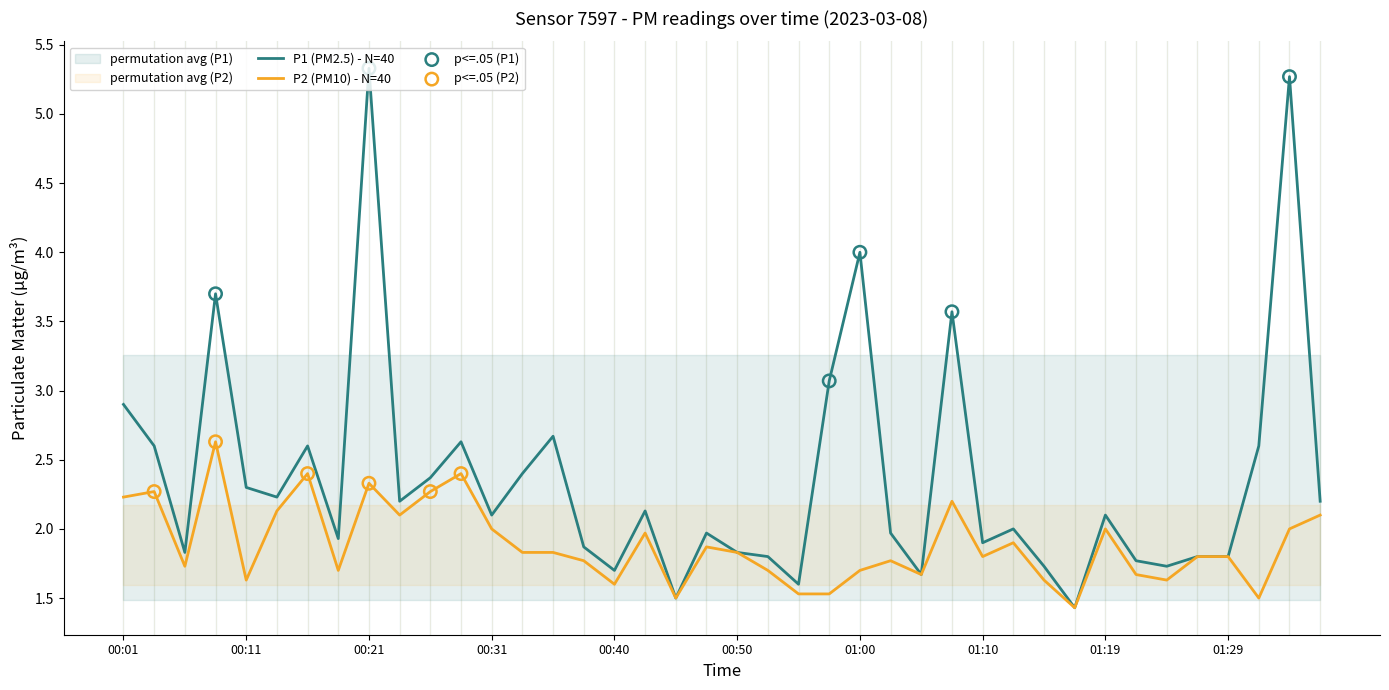

Which series reaches the minimum Y coordinate?

P1